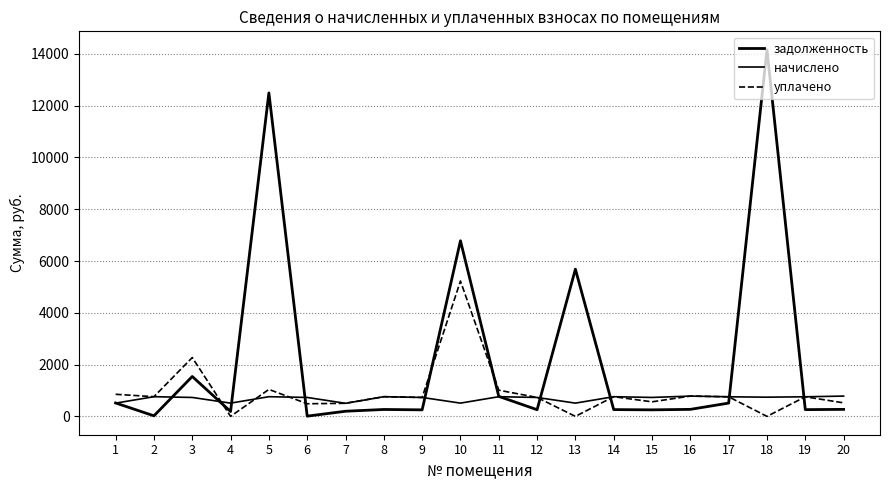

Does the chart have visible grid lines?

Yes